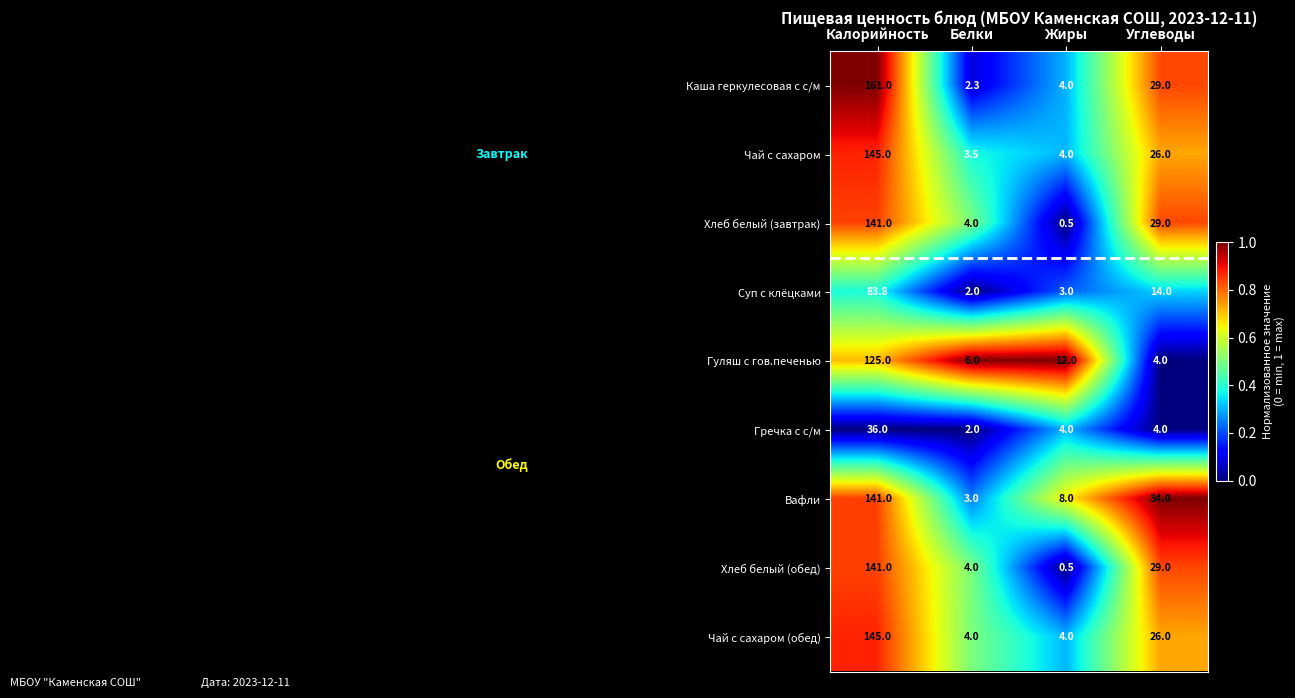

Between Белки and Углеводы, which series saw the biggest shift?

Вафли